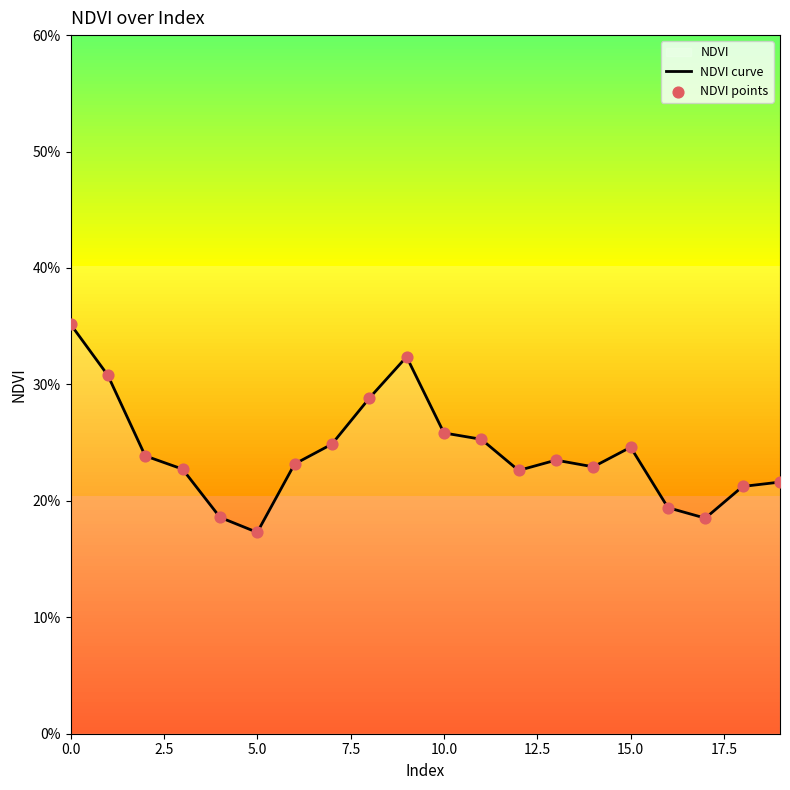

Which has a higher value, 10 or 2?

10